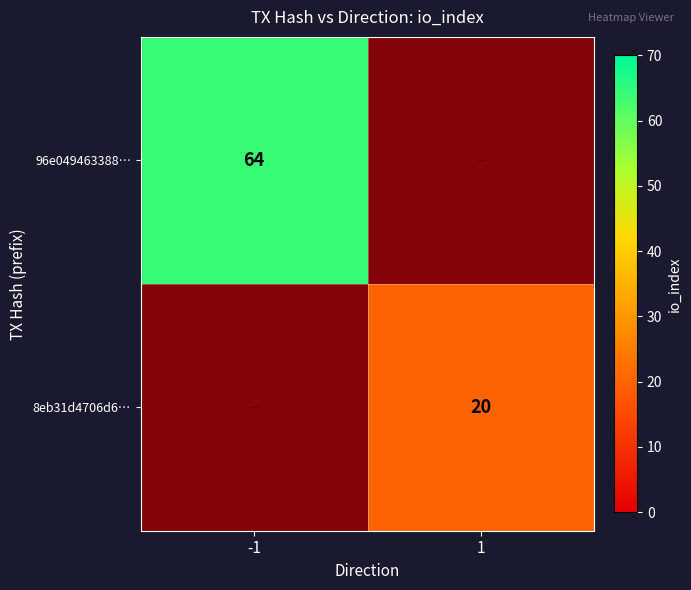

The 8eb31d4706d6… series shows 20 at 1. True or false?

True